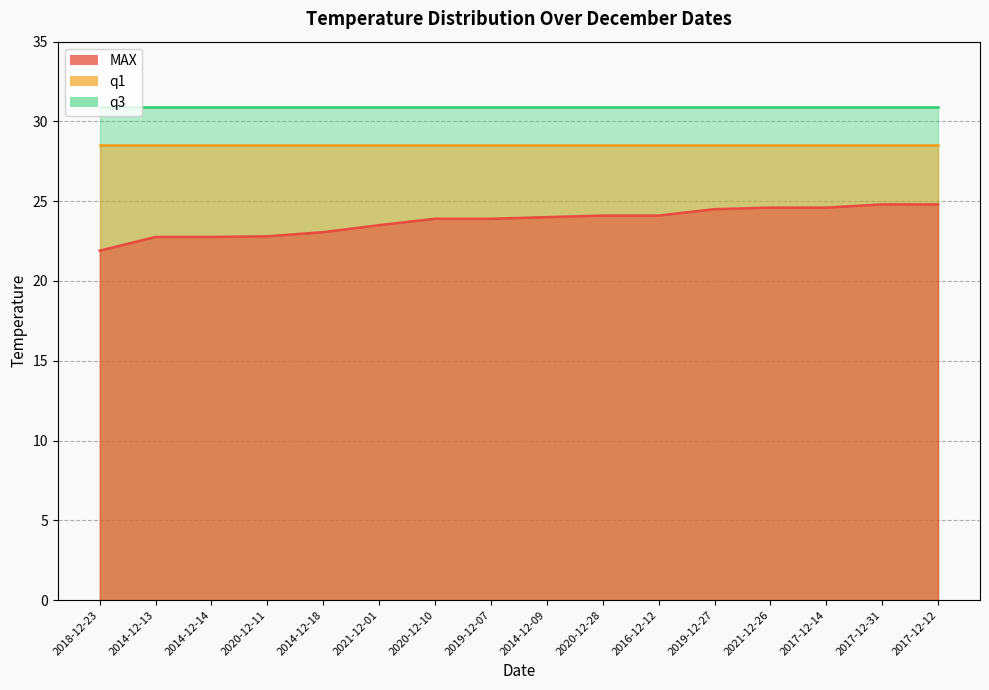

What is the smallest value displayed?

21.9